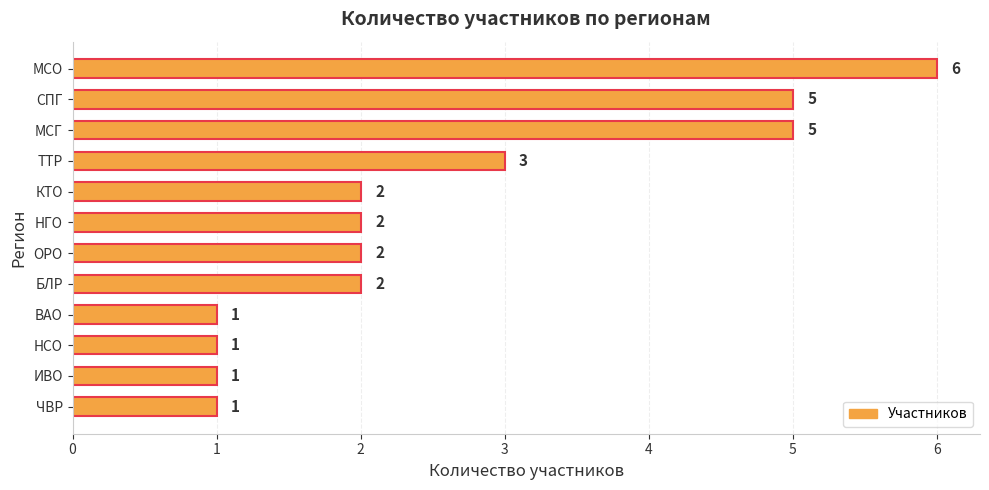

True or false: the data shows 0 at ВАО.

False